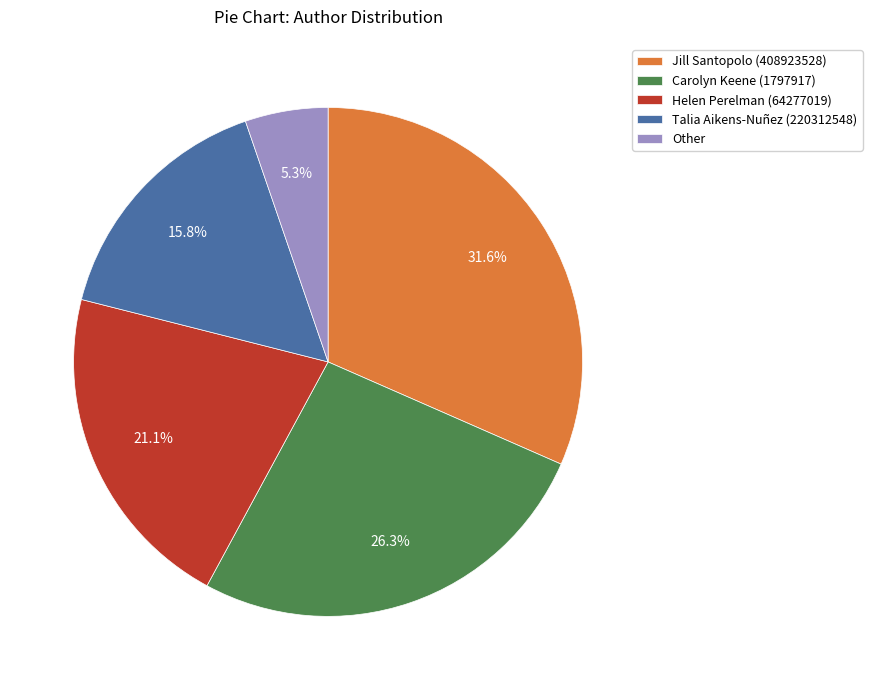

To the nearest percent, what is the difference between the largest and smallest slice percentages?

26%